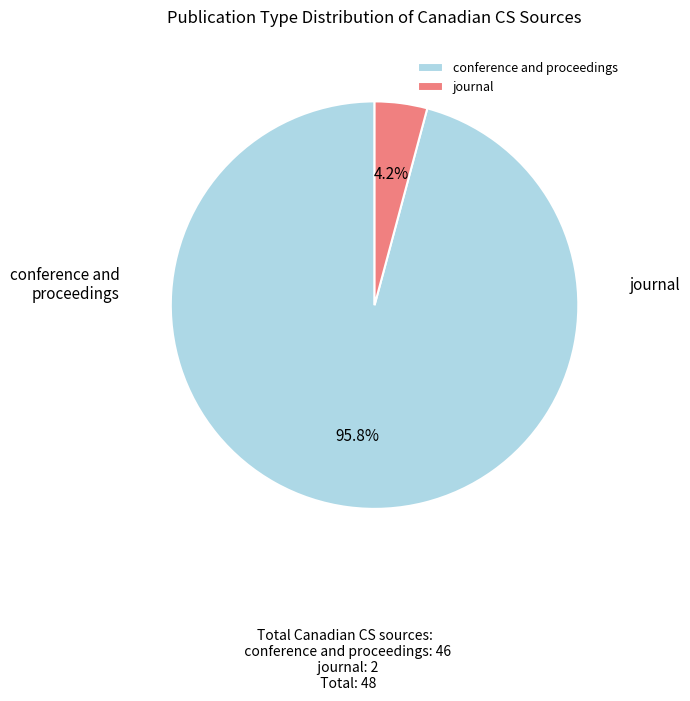

Which slice is the smallest?

journal